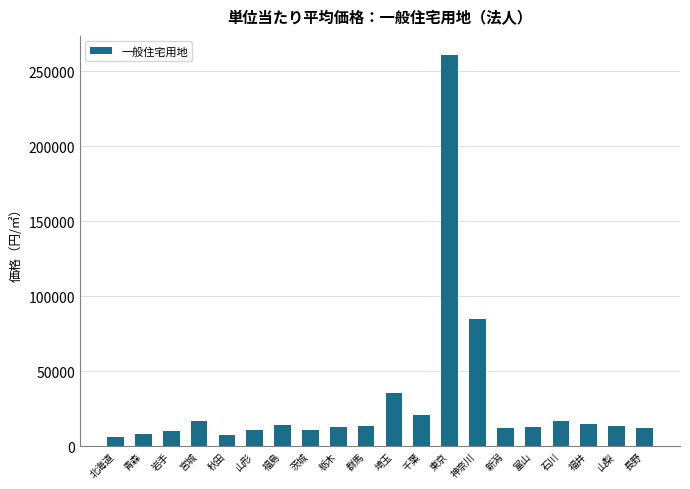

How many values are below 13597?

10